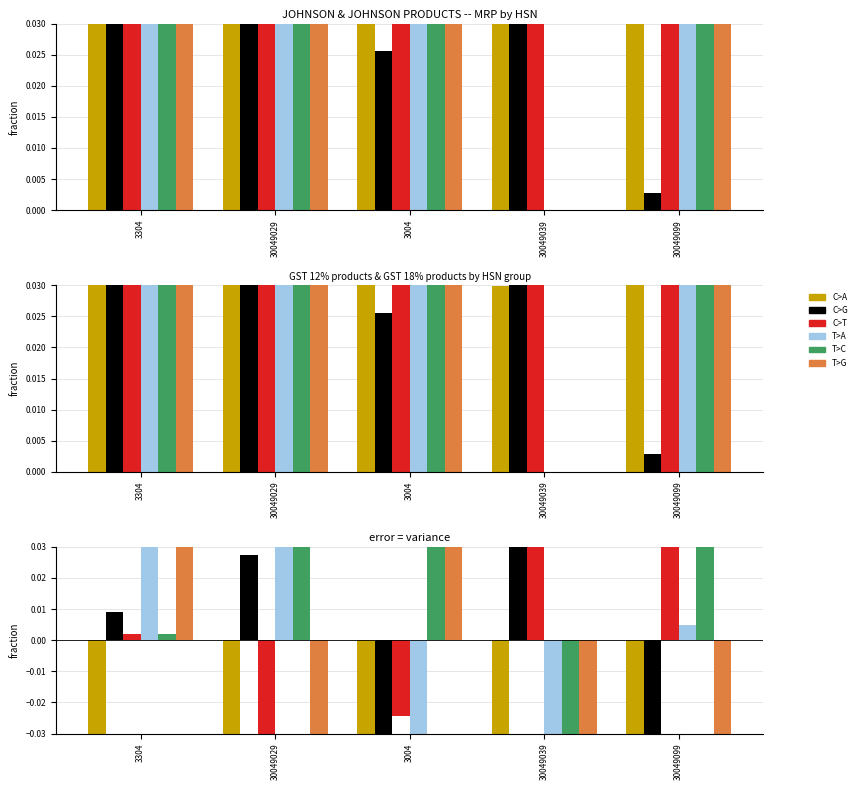

True or false: C>A has a value of -0.1 at 30049029.

True